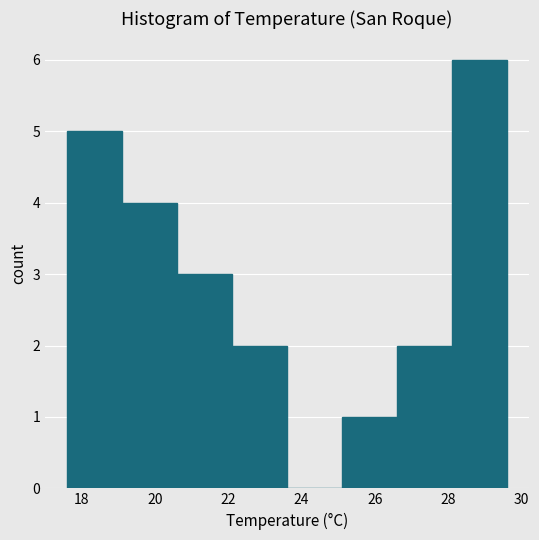

Reading left to right, list every bar in this chart as the range it spans on the x-axis followed by its height. Neither the bar edges nor the heights are printed on the chart, so give them approximately, as read against the axes.

17.6 to 19.1: 5
19.1 to 20.6: 4
20.6 to 22.1: 3
22.1 to 23.6: 2
23.6 to 25.1: 0
25.1 to 26.6: 1
26.6 to 28.1: 2
28.1 to 29.6: 6